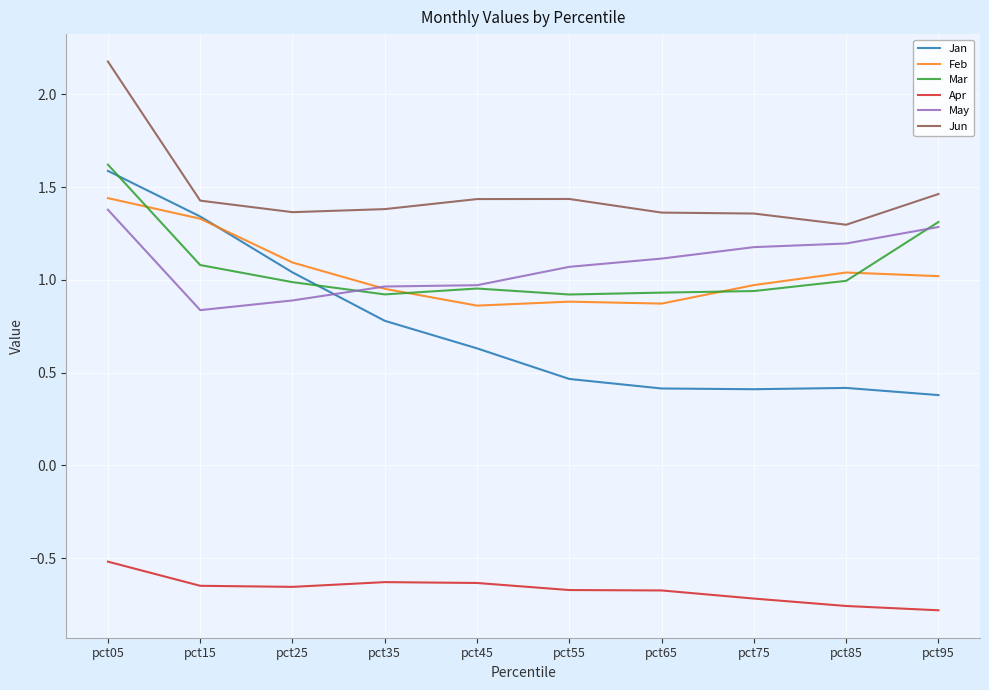

At which category is the sum across all series the highest?

pct05